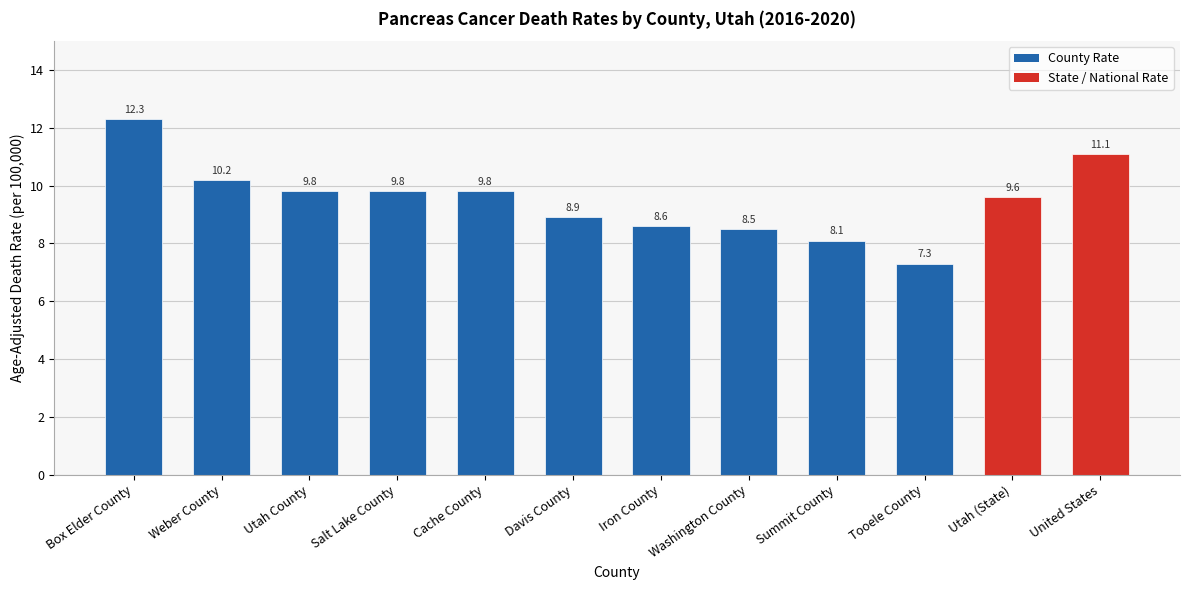

What is the ratio of the value at Summit County to the value at Iron County?

0.9